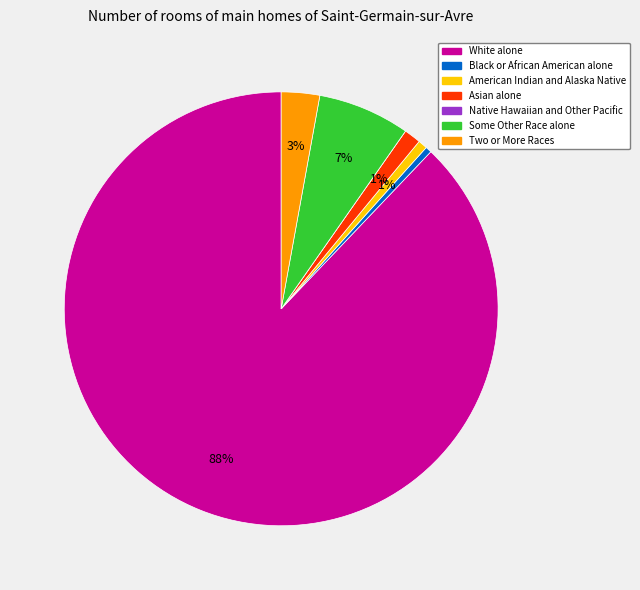

To the nearest percent, what is the average slice percentage?

14%